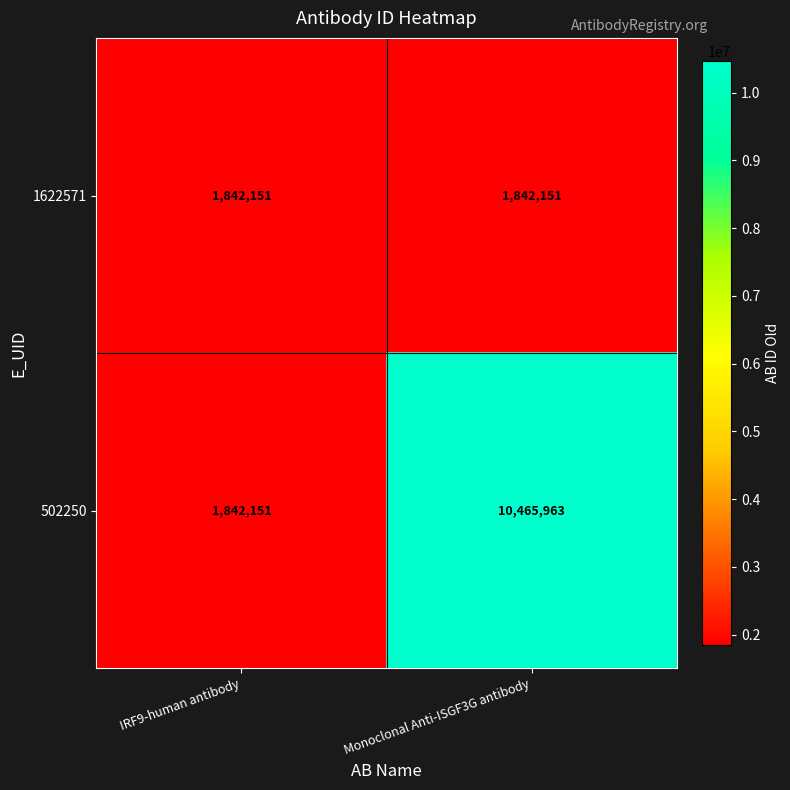

What is the average value of the 1622571 series?

1842151